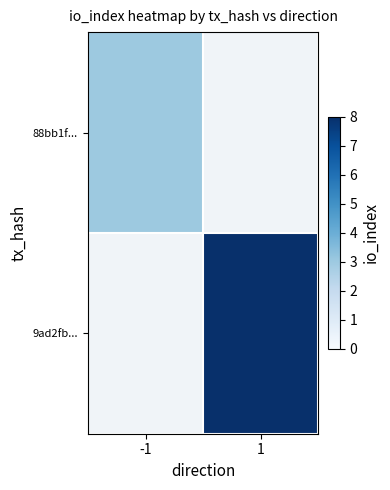

Rank the categories by 88bb1f... value from lowest to highest.

-1, 1